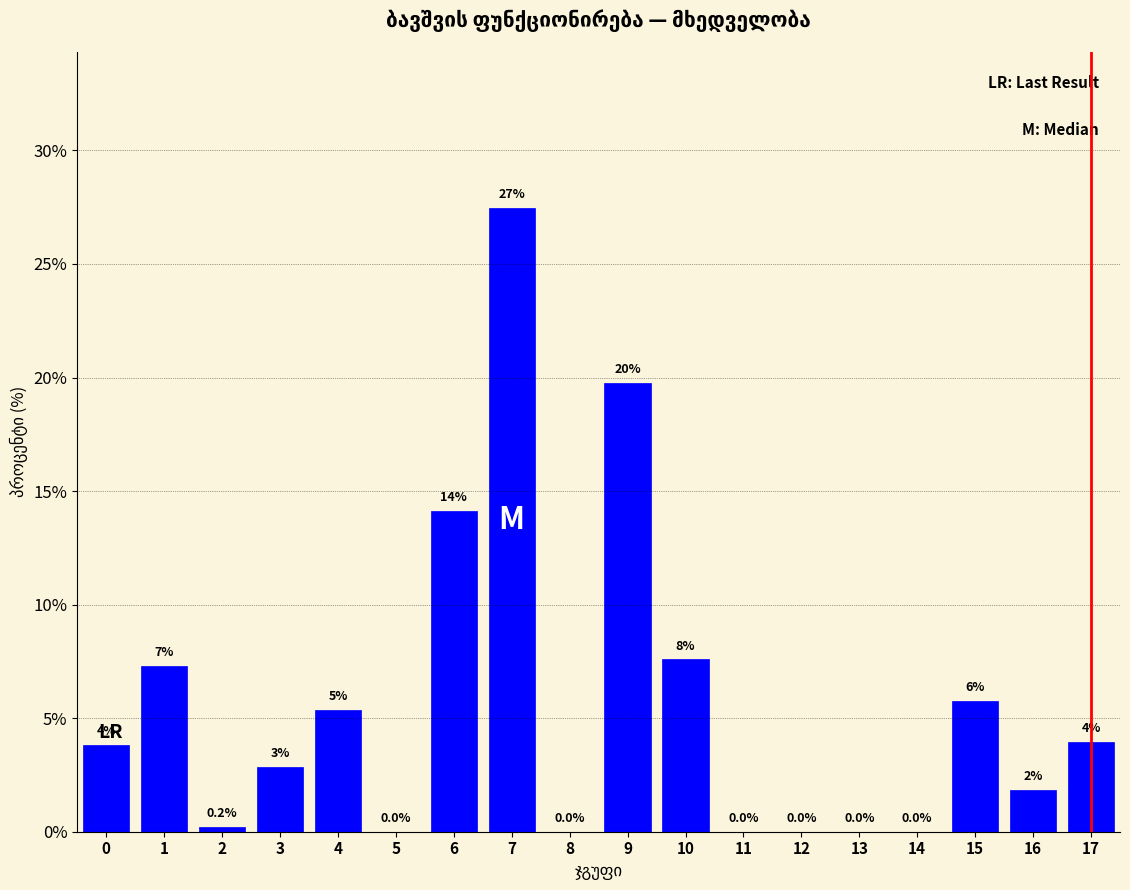

What is the sum of all values?

100.0